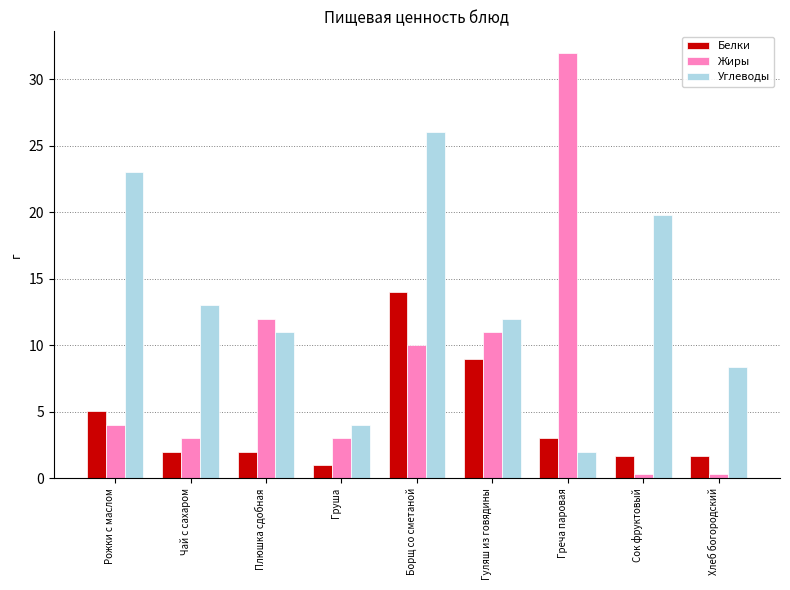

What is the label of the 1st bar from the right?

Хлеб богородский